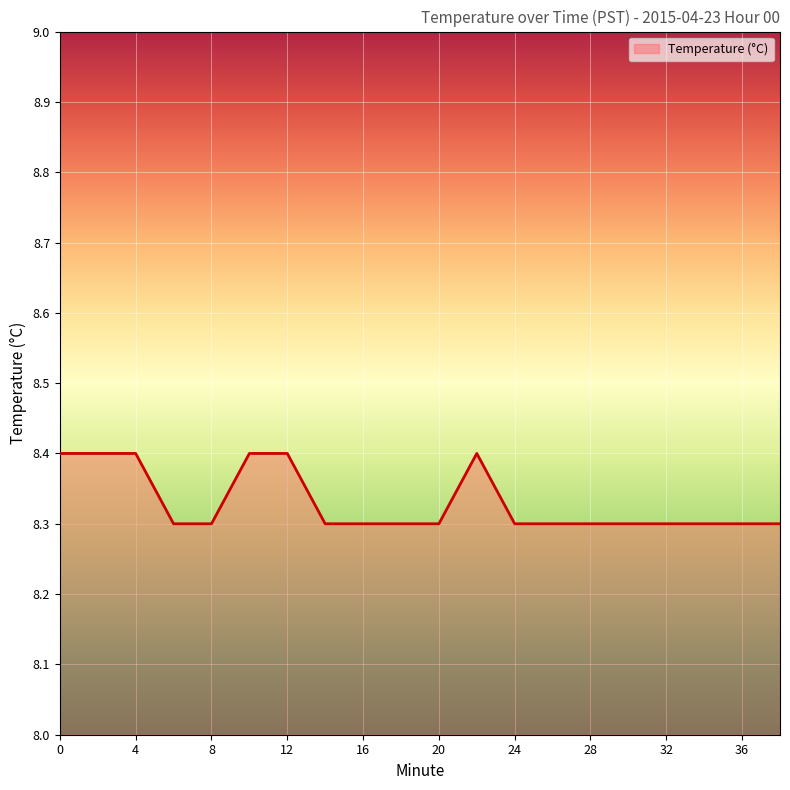

What is the maximum value shown in the chart?

8.4